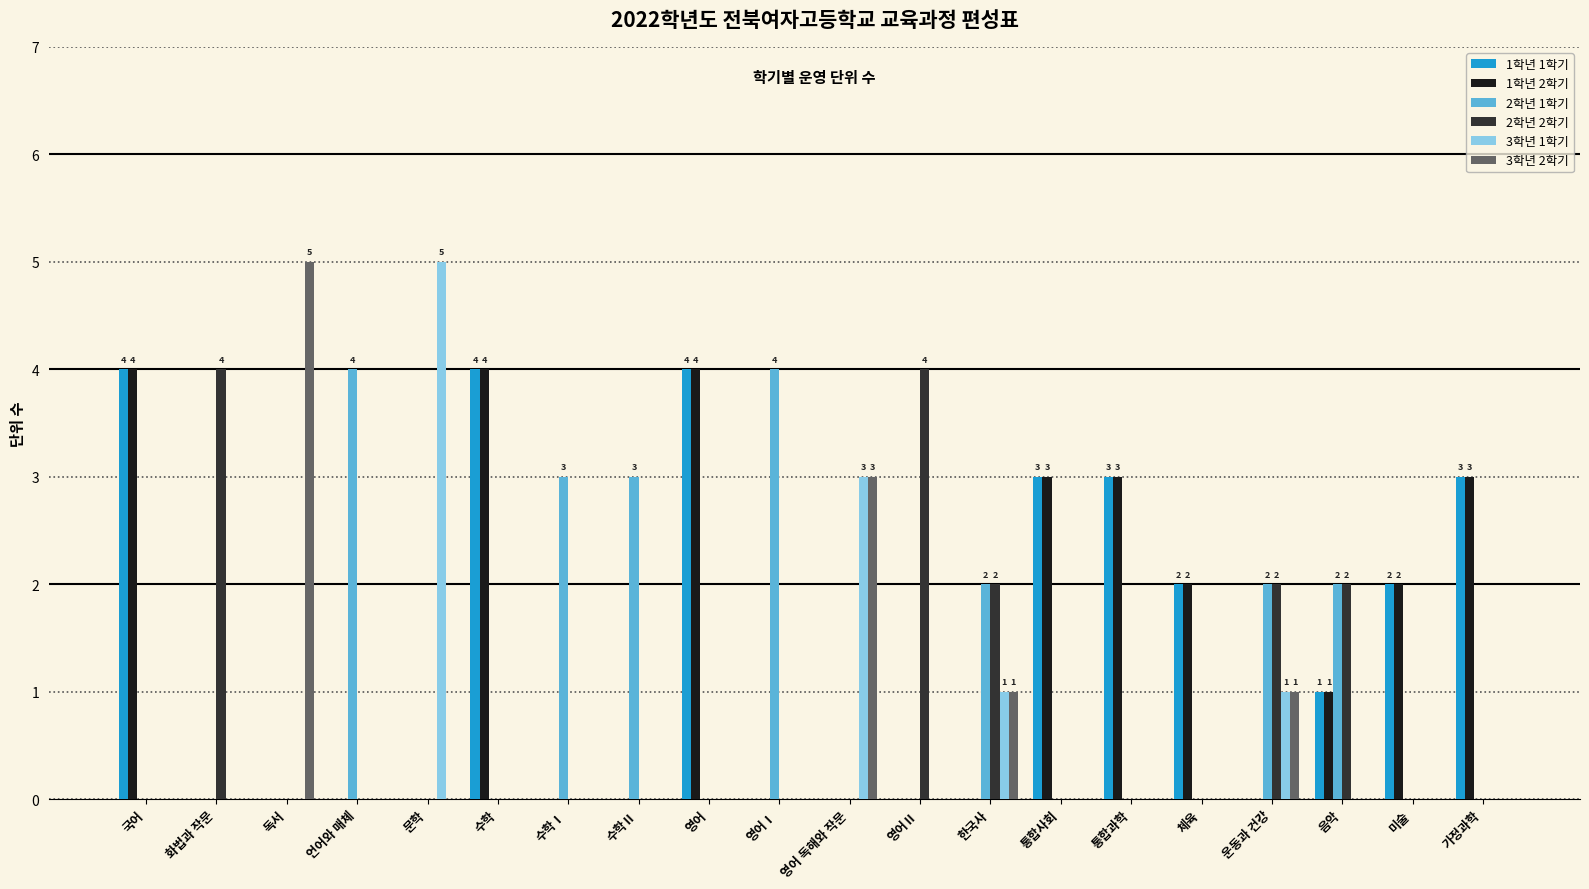

Is the value of 2학년 2학기 at 가정과학 greater than the value of 2학년 1학기 at 수학Ⅰ?

No